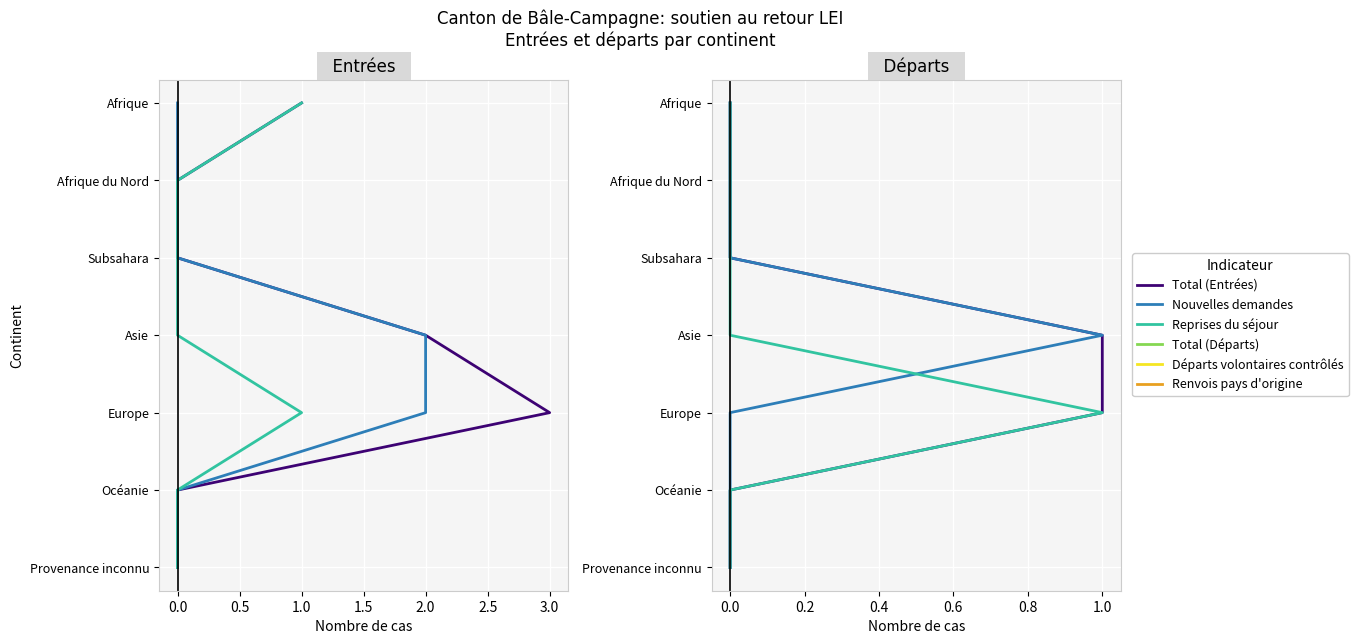

True or false: Total (Départs) has more than 1 interior local peaks.

False